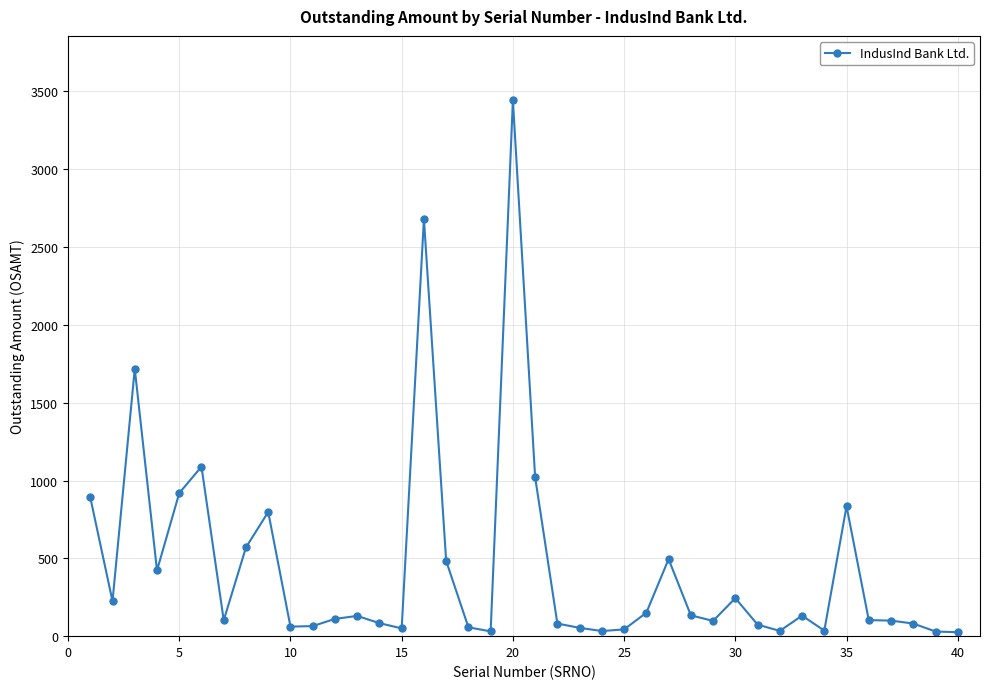

True or false: there are more than 1 points higher than both neighbors.

True